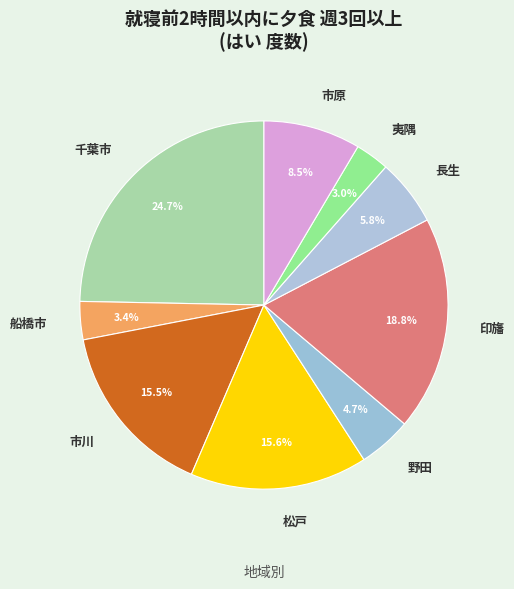

The 夷隅 slice represents 3% of the pie. True or false?

True